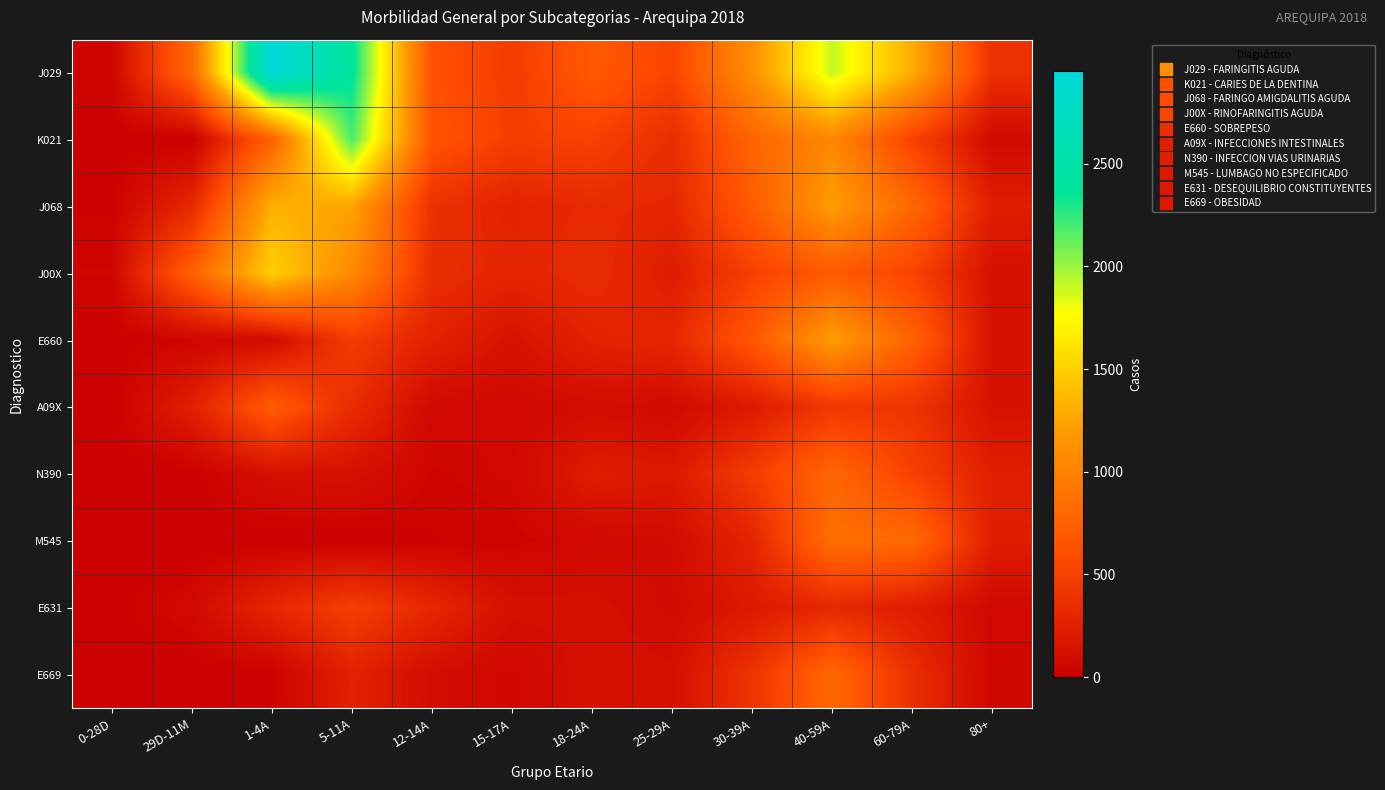

Reading right to left, list all the values displayed in this chart.

J029: 80+=376	60-79A=1298	40-59A=1907	30-39A=1111	25-29A=531	18-24A=690	15-17A=464	12-14A=629	5-11A=2393	1-4A=2951	29D-11M=813	0-28D=46
K021: 80+=76	60-79A=515	40-59A=1040	30-39A=785	25-29A=352	18-24A=513	15-17A=487	12-14A=652	5-11A=2191	1-4A=750	29D-11M=2	0-28D=6
J068: 80+=235	60-79A=802	40-59A=1199	30-39A=704	25-29A=302	18-24A=324	15-17A=270	12-14A=377	5-11A=1245	1-4A=1321	29D-11M=311	0-28D=18
J00X: 80+=125	60-79A=527	40-59A=700	30-39A=503	25-29A=216	18-24A=345	15-17A=286	12-14A=360	5-11A=1062	1-4A=1506	29D-11M=744	0-28D=49
E660: 80+=139	60-79A=755	40-59A=1206	30-39A=675	25-29A=310	18-24A=263	15-17A=144	12-14A=263	5-11A=466	1-4A=82	29D-11M=45	0-28D=1
A09X: 80+=139	60-79A=400	40-59A=434	30-39A=201	25-29A=78	18-24A=96	15-17A=64	12-14A=73	5-11A=342	1-4A=717	29D-11M=244	0-28D=12
N390: 80+=238	60-79A=505	40-59A=791	30-39A=464	25-29A=195	18-24A=228	15-17A=63	12-14A=42	5-11A=132	1-4A=123	29D-11M=9	0-28D=2
M545: 80+=228	60-79A=819	40-59A=859	30-39A=284	25-29A=94	18-24A=69	15-17A=35	12-14A=20	5-11A=6	1-4A=5	29D-11M=1	0-28D=3
E631: 80+=69	60-79A=225	40-59A=311	30-39A=200	25-29A=84	18-24A=128	15-17A=130	12-14A=306	5-11A=485	1-4A=298	29D-11M=76	0-28D=4
E669: 80+=50	60-79A=360	40-59A=805	30-39A=399	25-29A=121	18-24A=141	15-17A=50	12-14A=102	5-11A=261	1-4A=18	29D-11M=2	0-28D=1